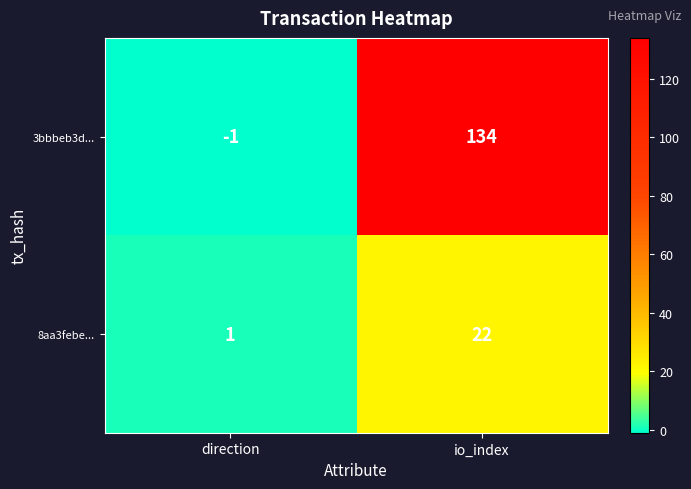

What is the minimum value shown in the chart?

-1